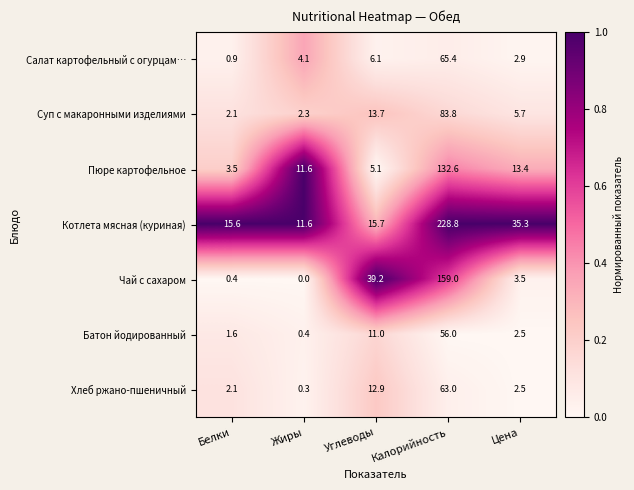

List the series in order of their peak value, lowest first.

Батон йодированный, Хлеб ржано-пшеничный, Салат картофельный с огурцам…, Суп с макаронными изделиями, Пюре картофельное, Чай с сахаром, Котлета мясная (куриная)